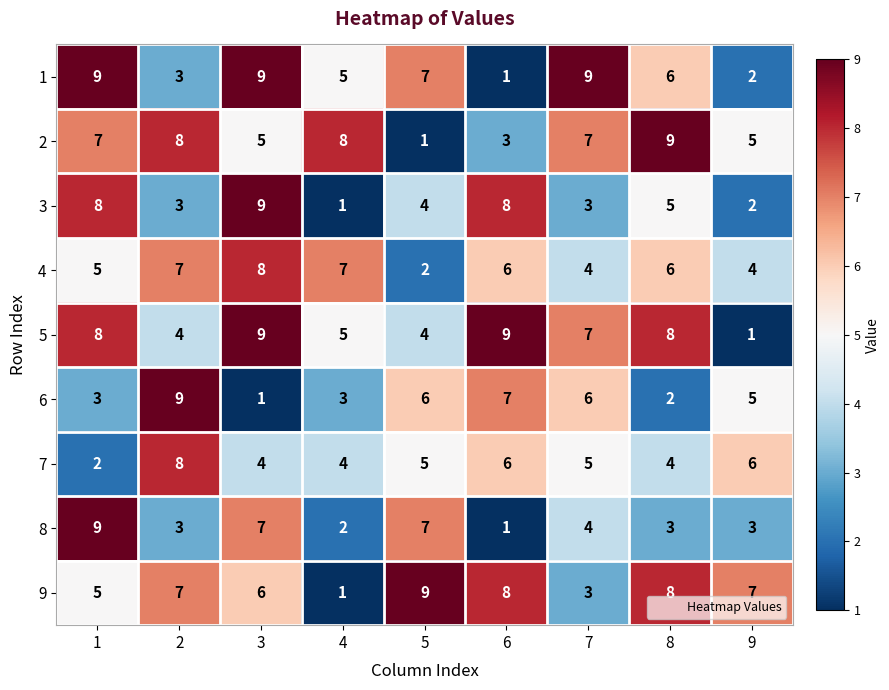

What is the spread (max minus min) of values at 8?

7